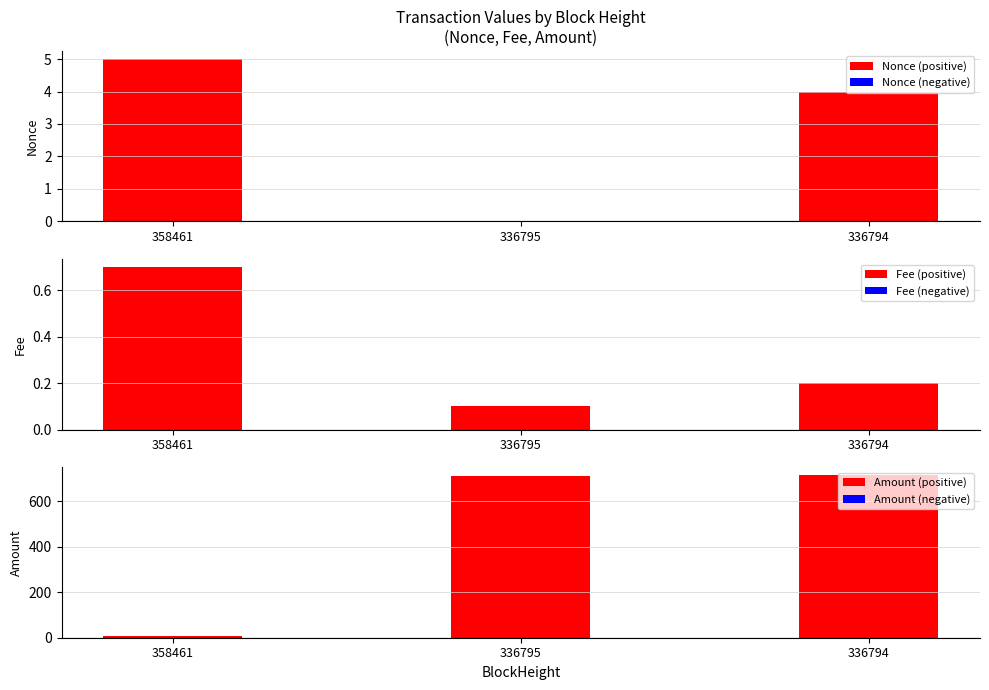

What is the spread (max minus min) of values at 358461?

7.0